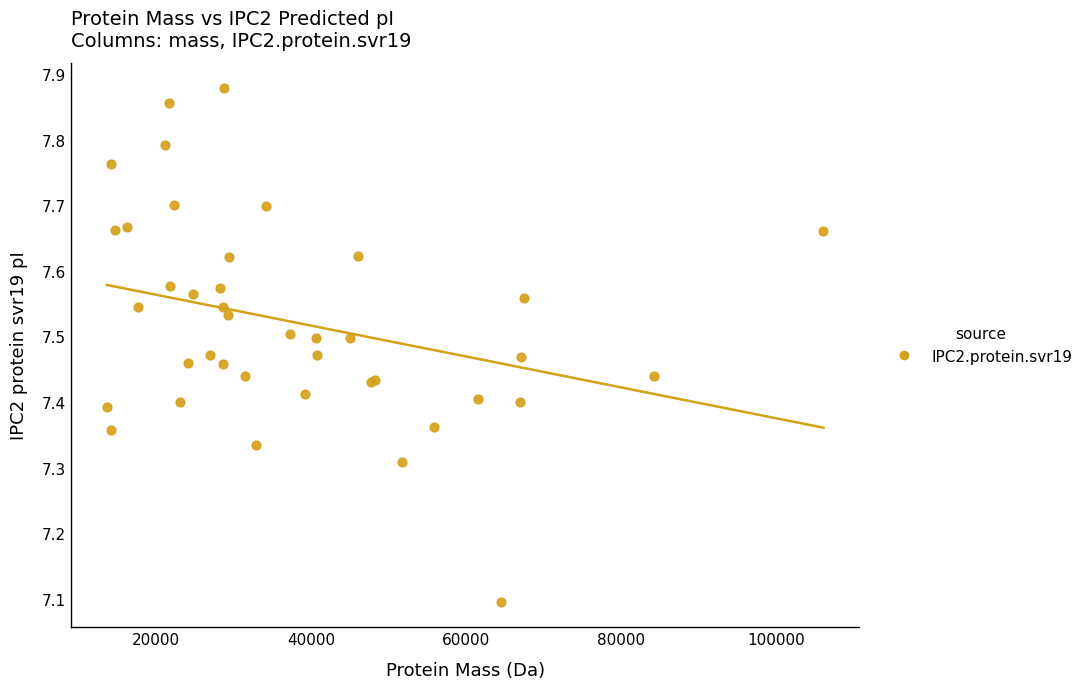

What Y value in the scatter plot is closest to 7?

7.1